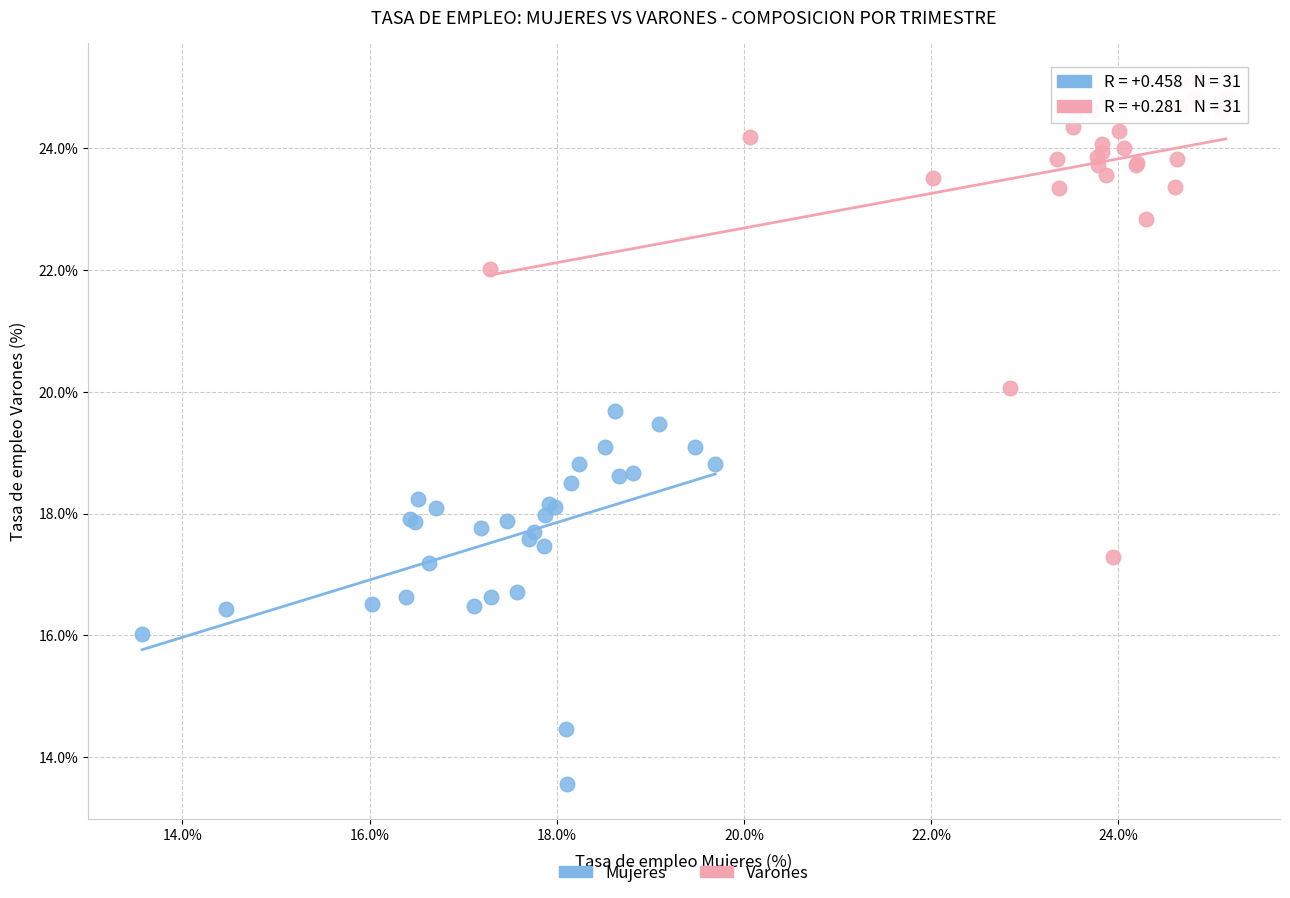

Which series reaches the minimum Y coordinate?

Mujeres